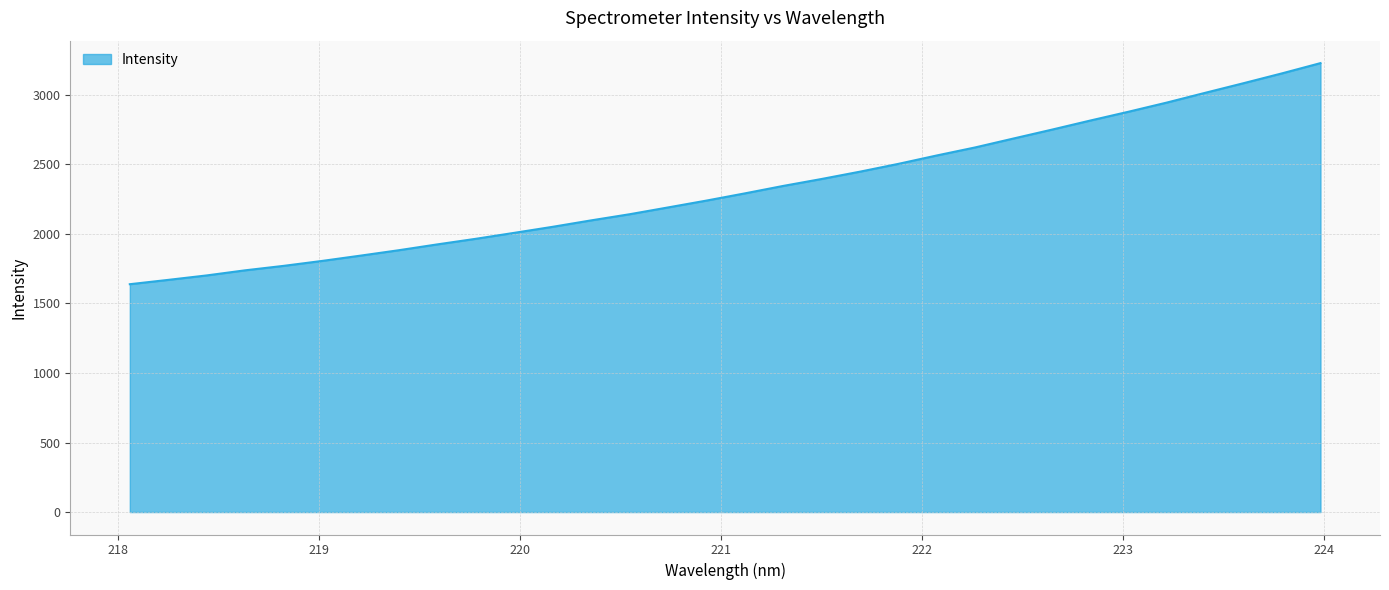

Reading left to right, transcribe all the data shown in this chart.

1638.2	1669.4	1701.4	1738.1	1770.1	1805.6	1843.6	1882.7	1924.6	1964.7	2007.5	2050.9	2097.1	2141.2	2190.1	2239.3	2291.1	2344.8	2394.7	2447.3	2503.4	2563.8	2621.6	2685.8	2749.5	2814.9	2878.6	2944.6	3014.7	3083.9	3154.4	3227.9